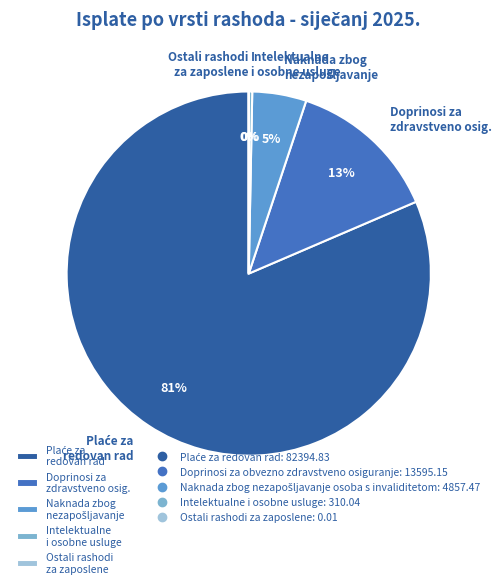

To the nearest percent, what is the combined percentage of Ostali rashodi za zaposlene and Doprinosi za obvezno zdravstveno osiguranje?

13%